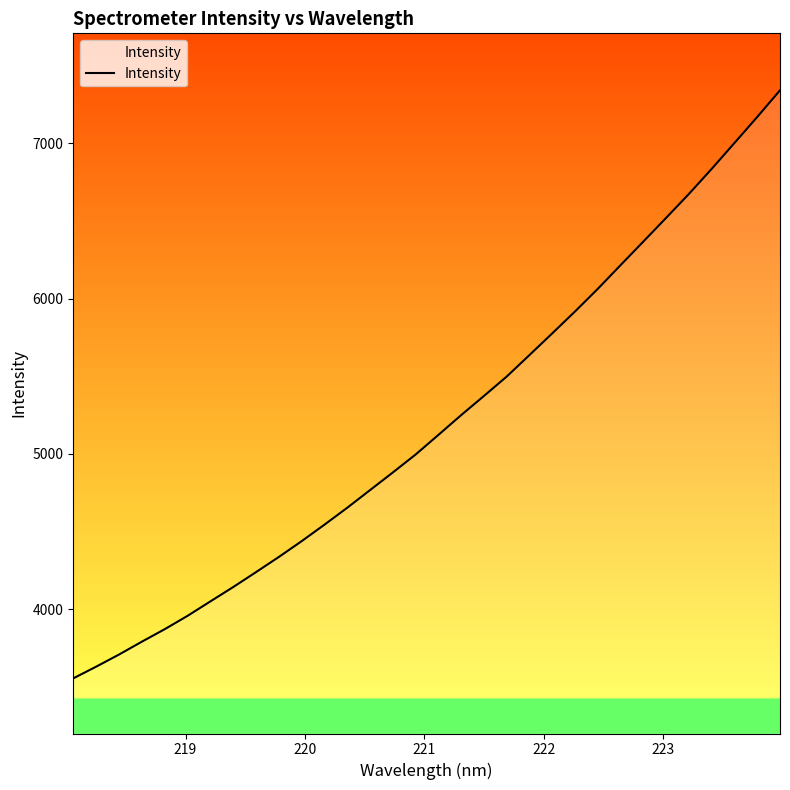

What is the greatest value displayed?

7342.4